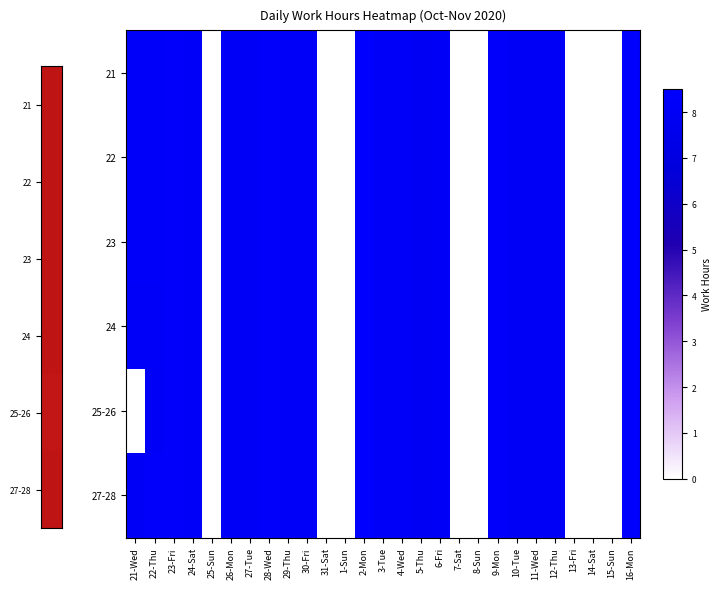

Count the number of data series in this chart.

6